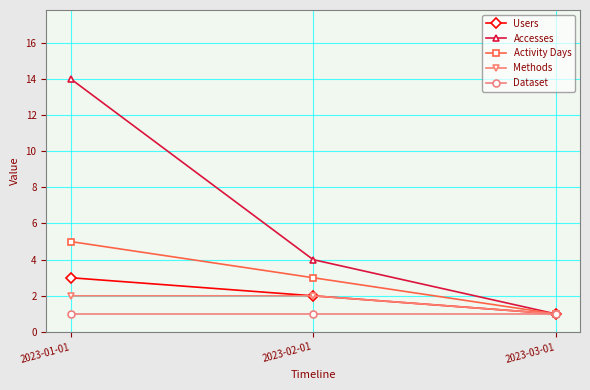

Which label corresponds to the largest value in the chart?

2023-01-01